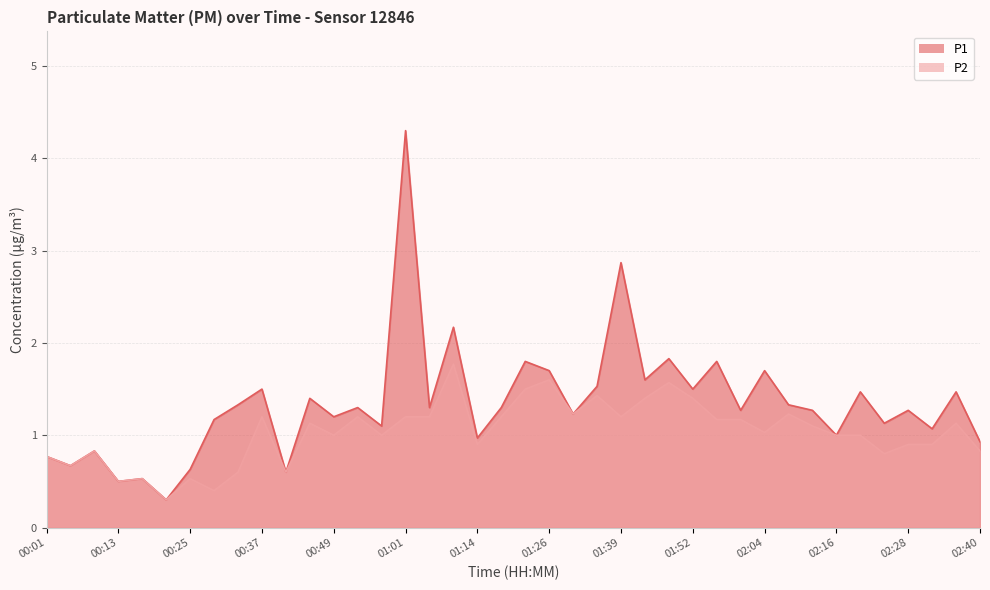

What is the sum of all P2 values?

41.1